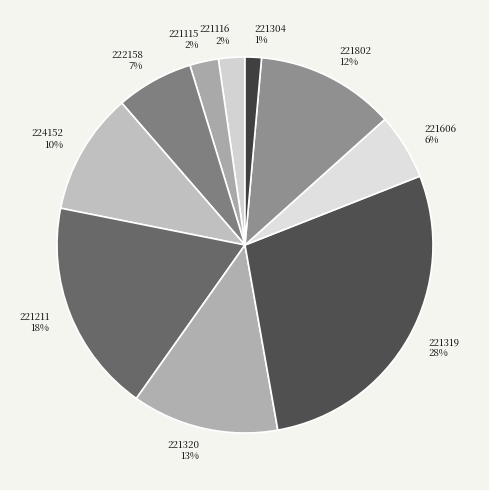

Is there a majority slice in this chart?

No